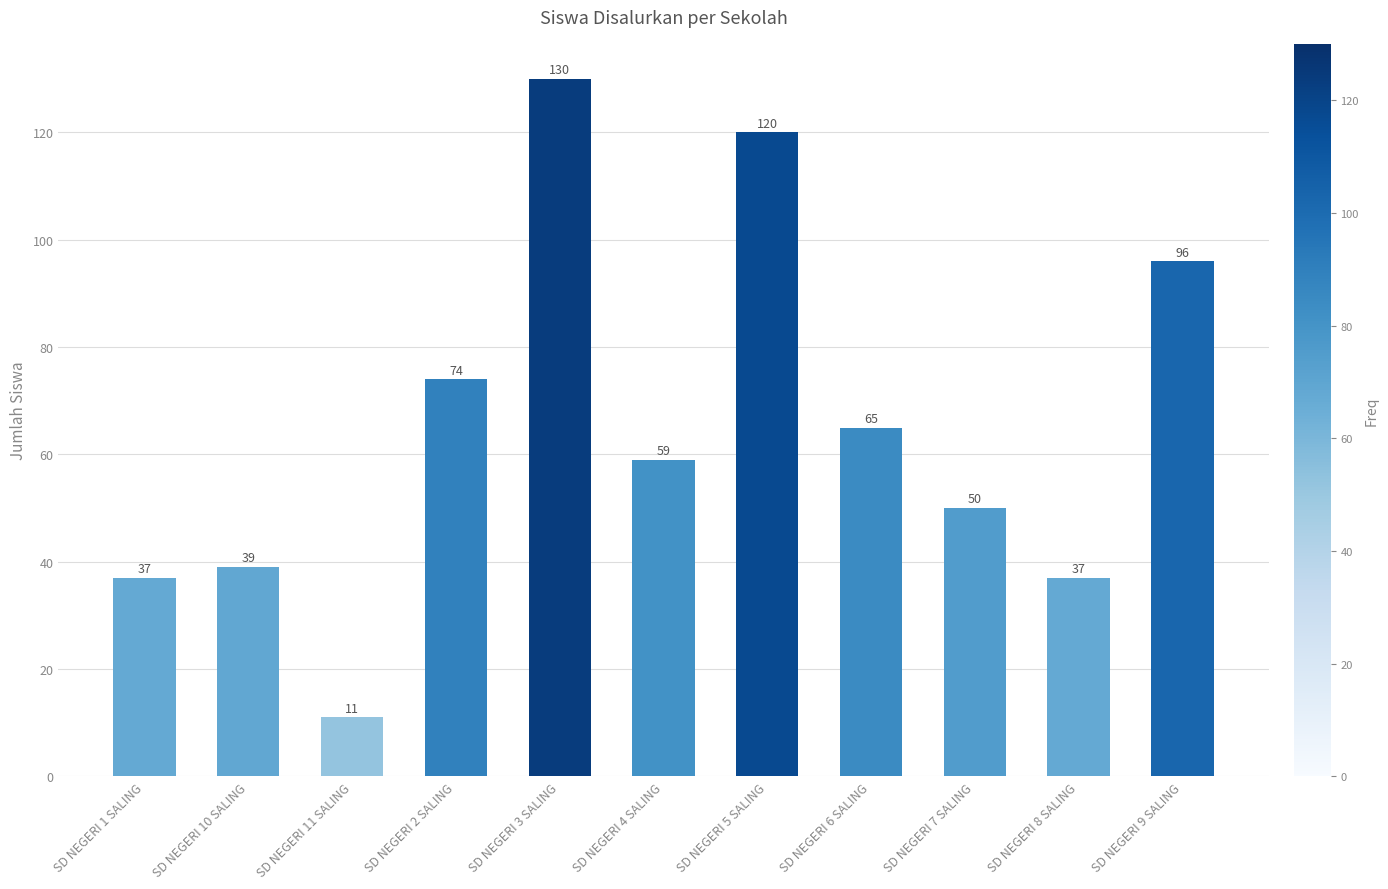

What position from the right is SD NEGERI 10 SALING?

10